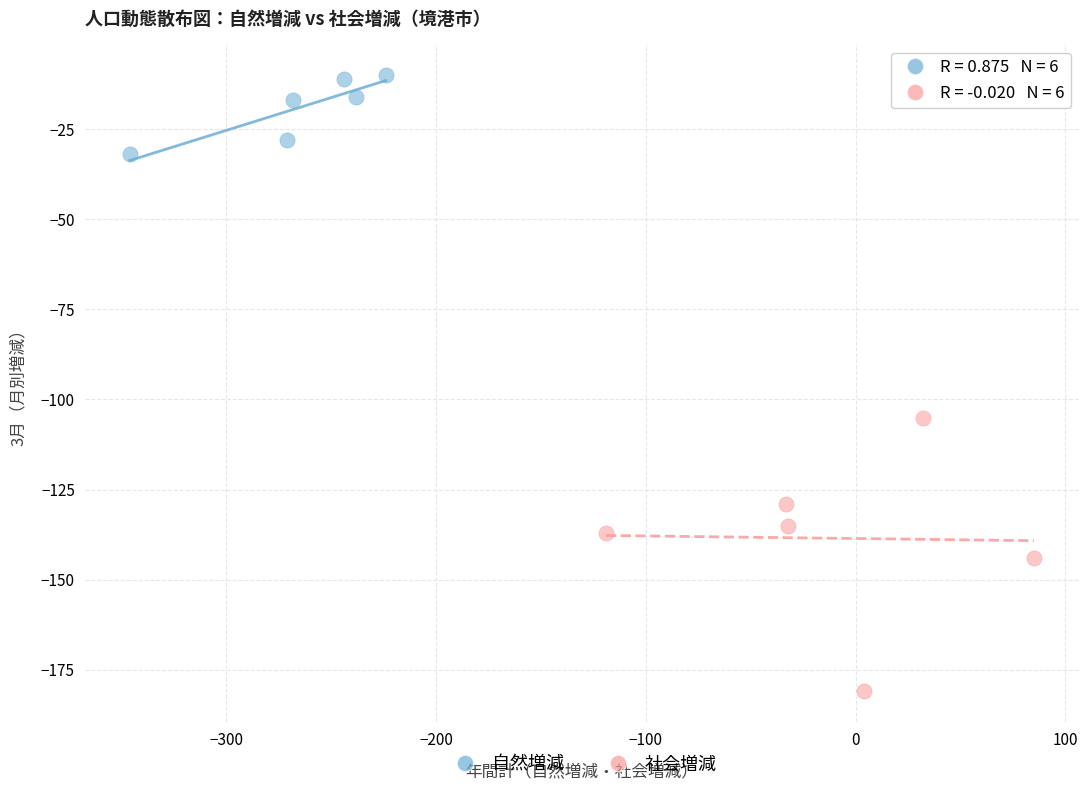

Which series contains the lowest Y value?

社会増減